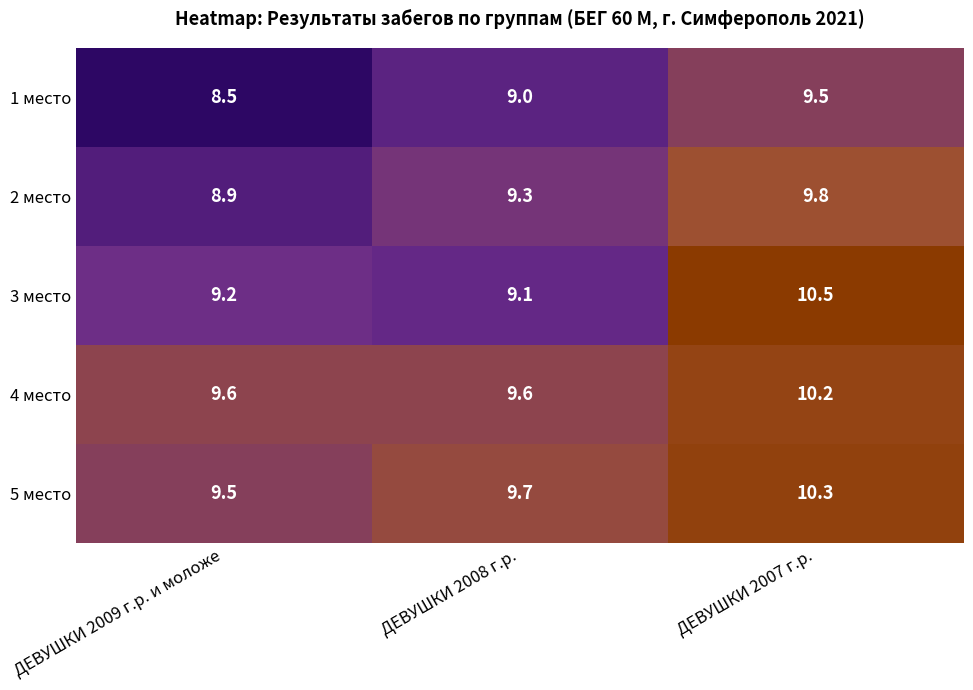

Is the value of 5 место at ДЕВУШКИ 2008 г.р. greater than the value of 3 место at ДЕВУШКИ 2009 г.р. и моложе?

Yes